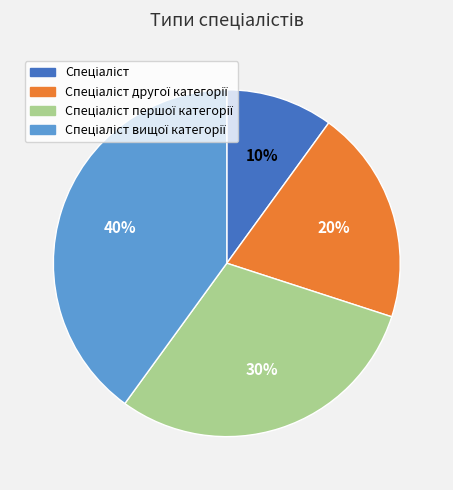

To the nearest percent, what is the difference between the largest and smallest slice percentages?

30%